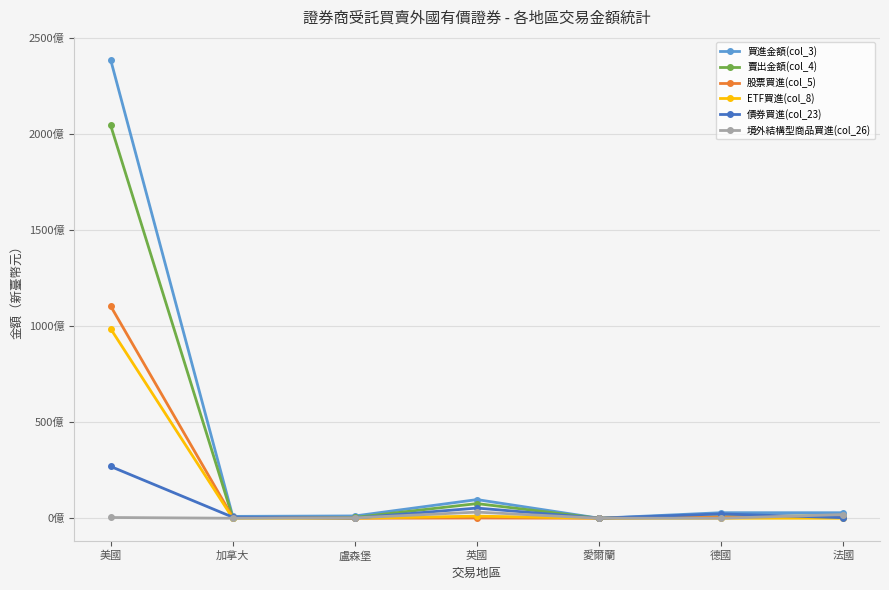

Which category has the highest value across all series?

美國